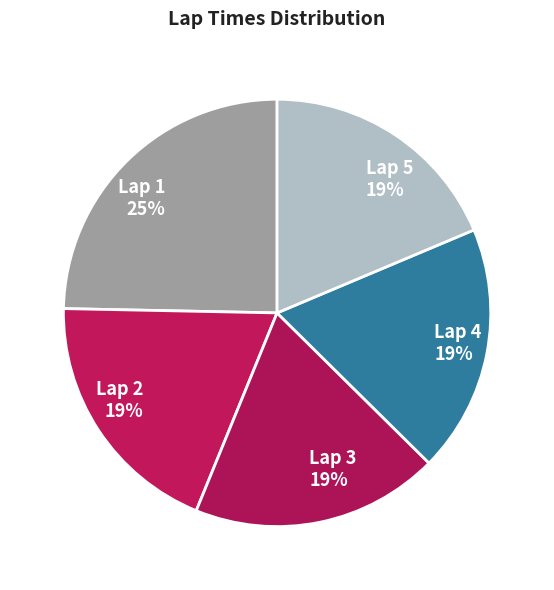

True or false: Lap 1 accounts for 25% of the total.

True